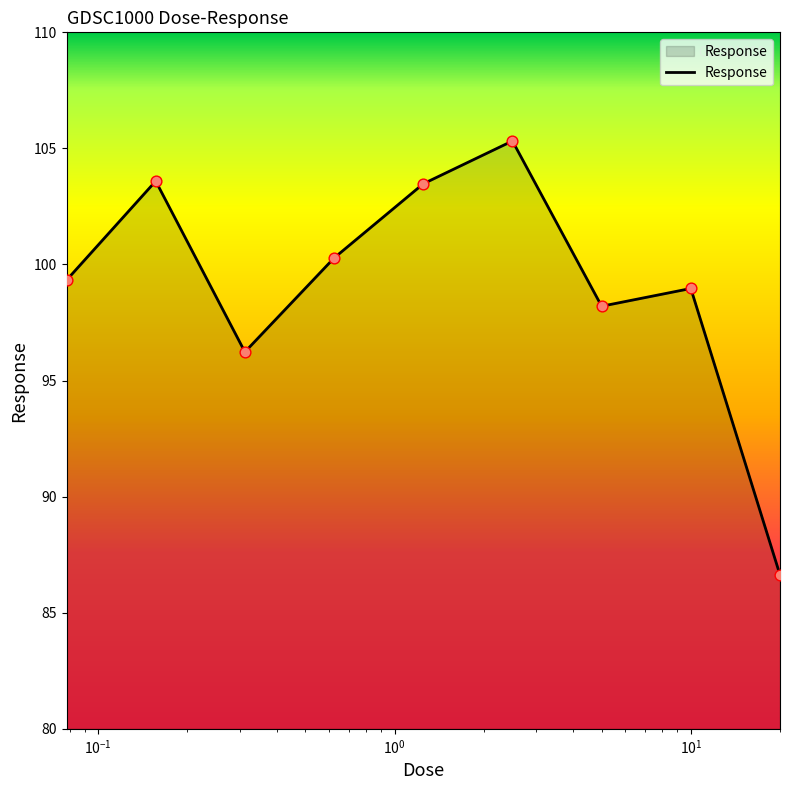

What is the smallest value displayed?

86.6